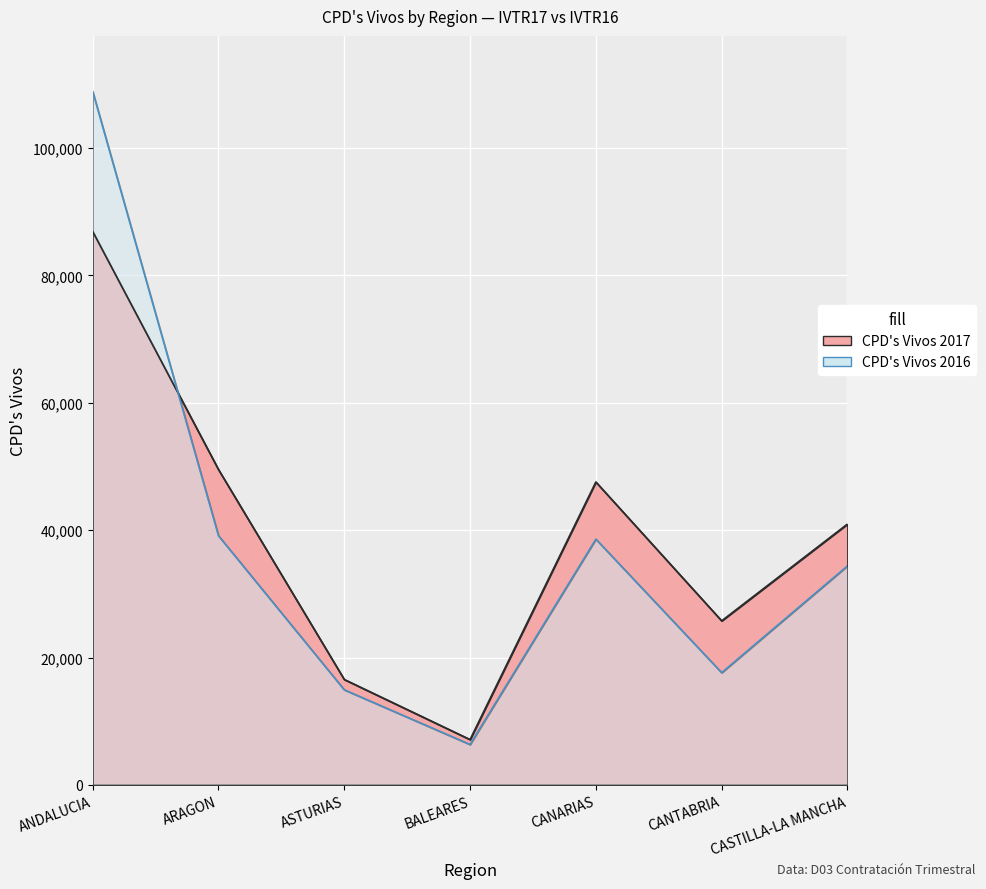

What is the lowest value of the CPD_vivos_2016 series?

6346